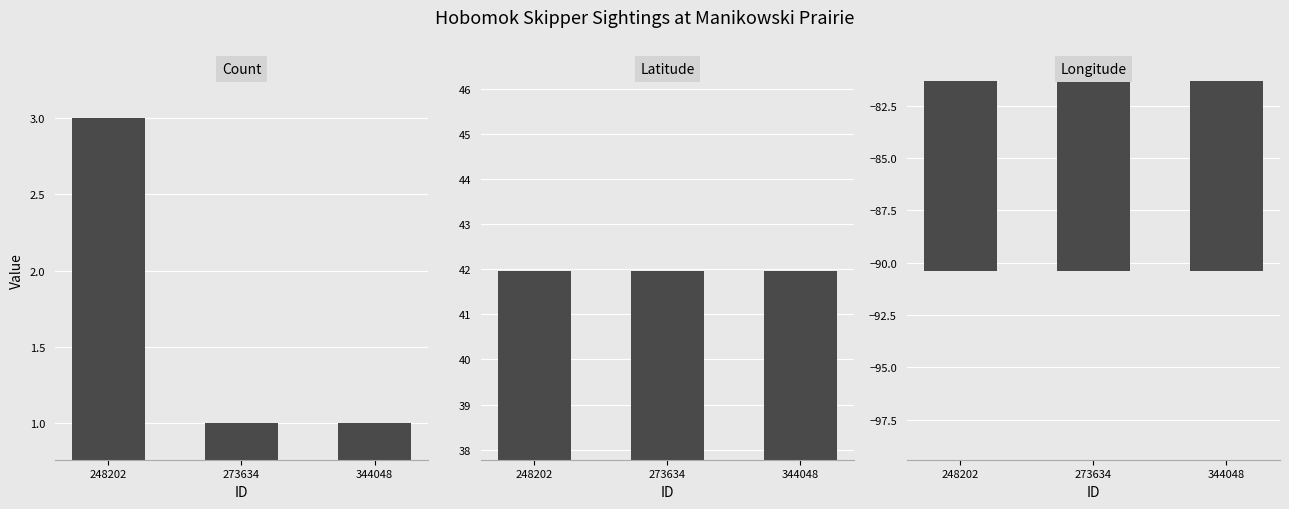

Between 273634 and 344048, which series saw the biggest shift?

Count